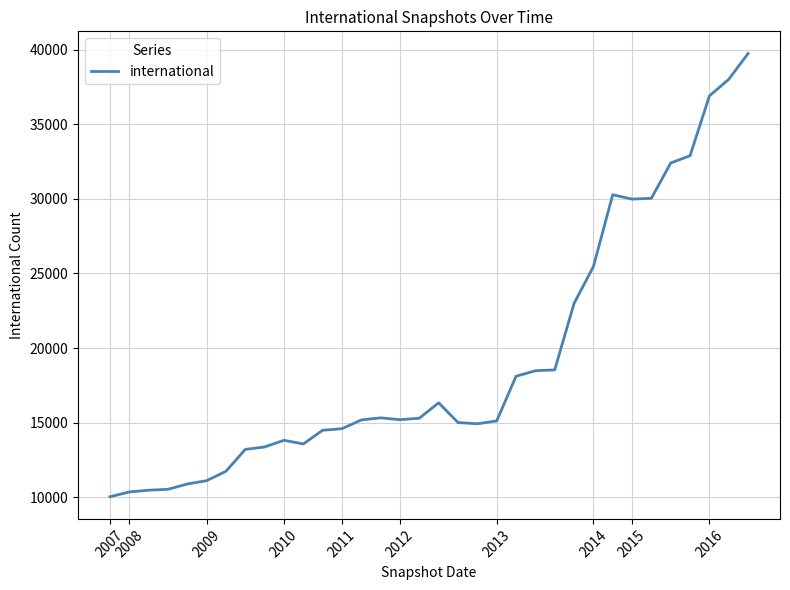

What is the greatest value displayed?

39739